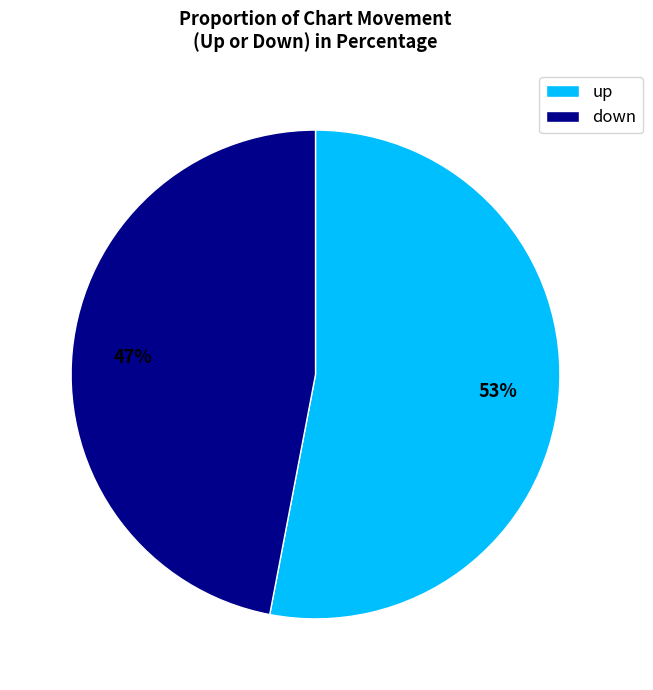

To the nearest percent, what is the average slice percentage?

50%